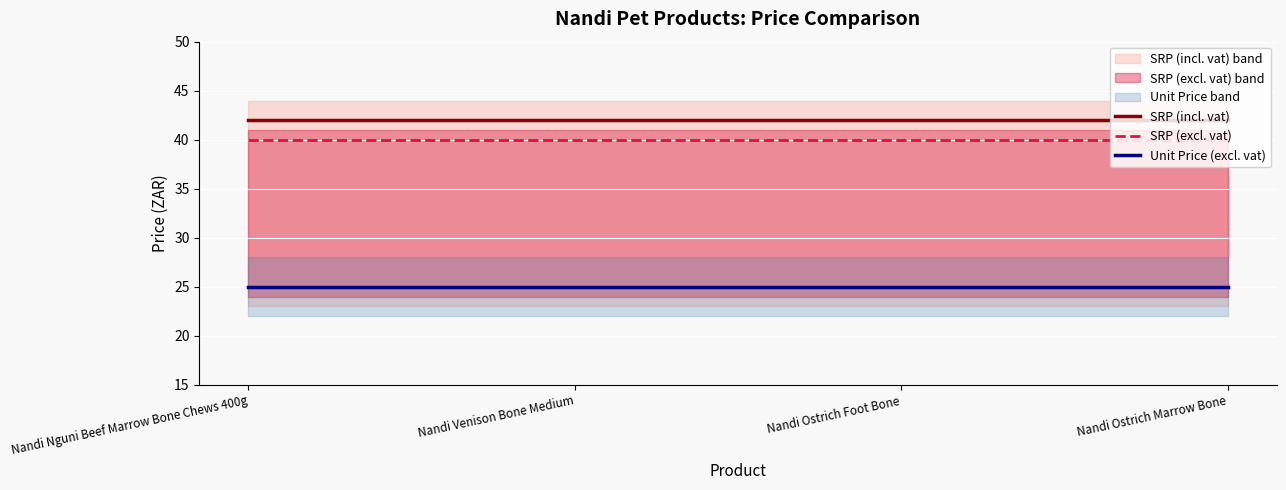

Reading left to right, what are all the values shown in this chart?

SRP (incl. vat): Nandi Nguni Beef Marrow Bone Chews 400g=42	Nandi Venison Bone Medium=42	Nandi Ostrich Foot Bone=42	Nandi Ostrich Marrow Bone=42
SRP (excl. vat): Nandi Nguni Beef Marrow Bone Chews 400g=40	Nandi Venison Bone Medium=40	Nandi Ostrich Foot Bone=40	Nandi Ostrich Marrow Bone=40
Unit Price (excl. vat): Nandi Nguni Beef Marrow Bone Chews 400g=25	Nandi Venison Bone Medium=25	Nandi Ostrich Foot Bone=25	Nandi Ostrich Marrow Bone=25